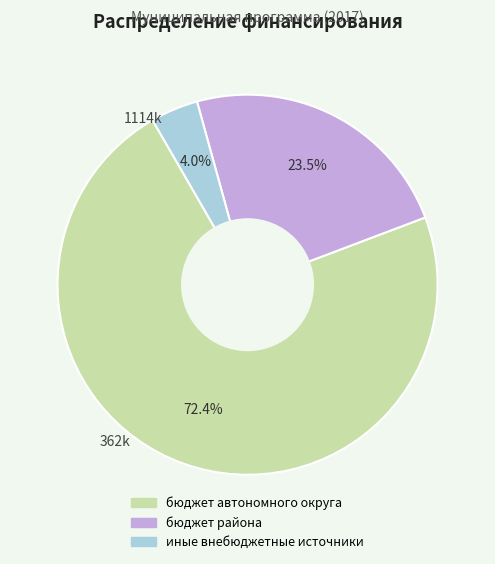

To the nearest percent, what is the average slice percentage?

33%